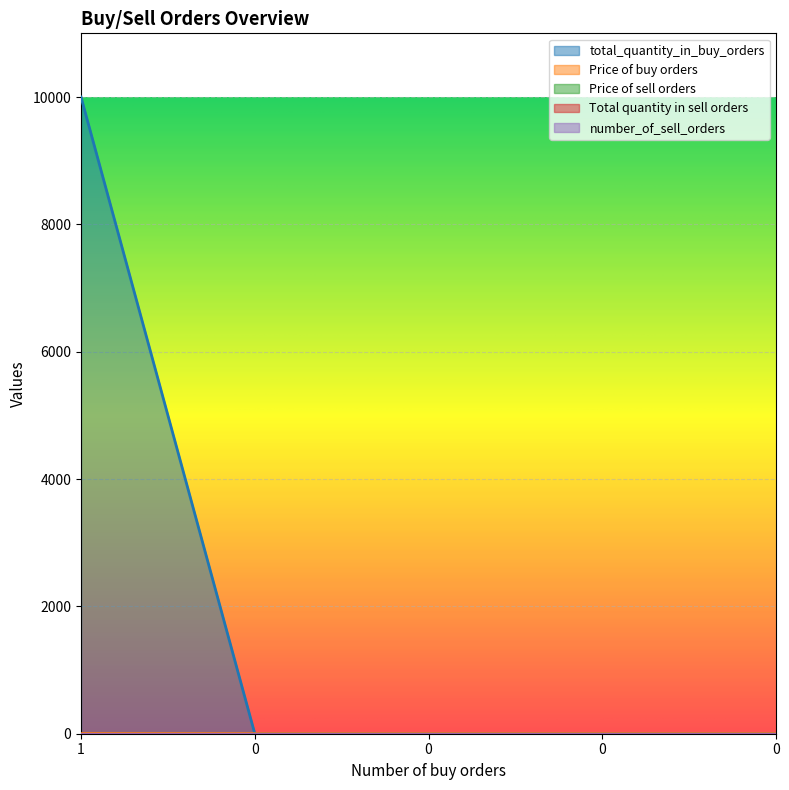

True or false: number_of_sell_orders and total_quantity_in_buy_orders intersect in this chart.

False